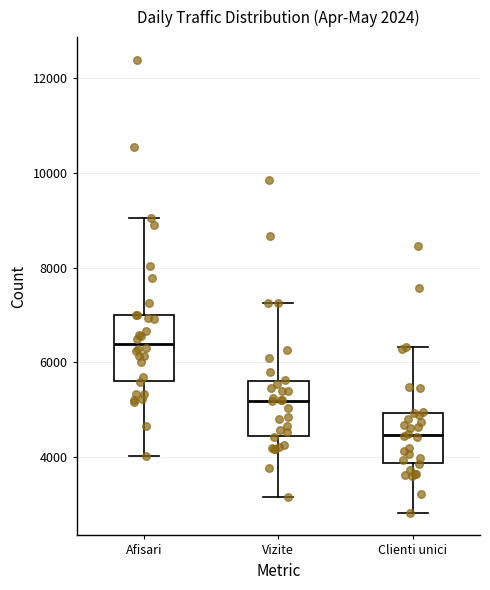

Which box is the tallest, from its lower edge to its upper edge?

Afisari